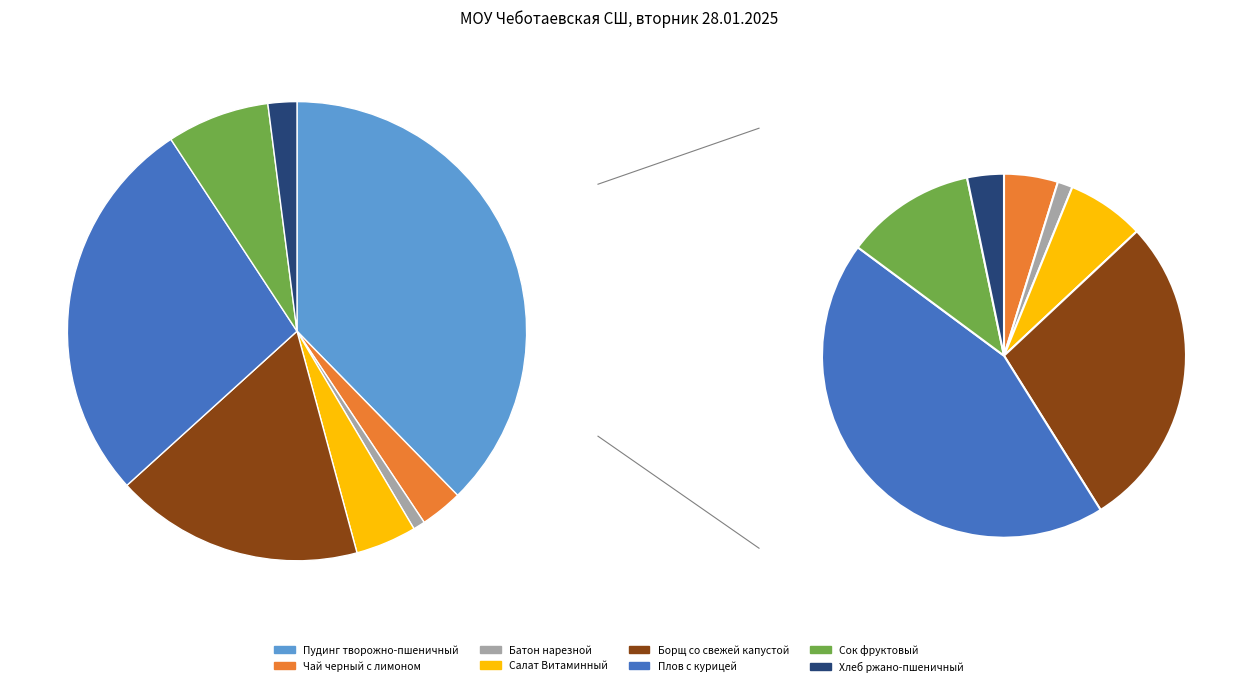

How many segments does this pie chart have?

8